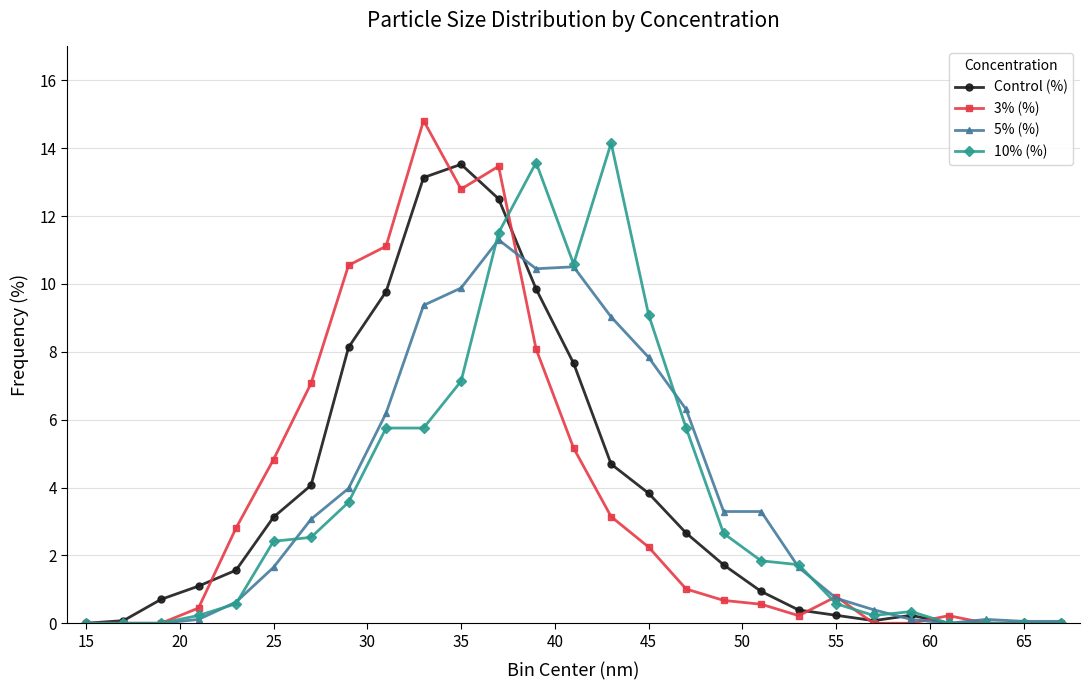

What is the greatest value displayed?

14.8